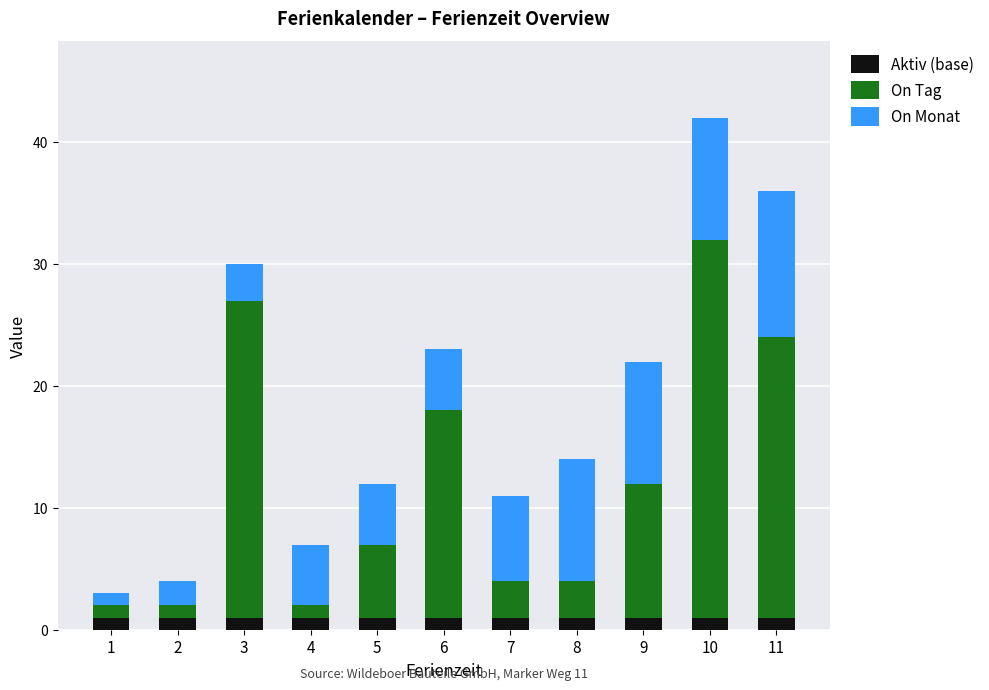

The value of Aktiv (base) at 3 is 1. True or false?

True